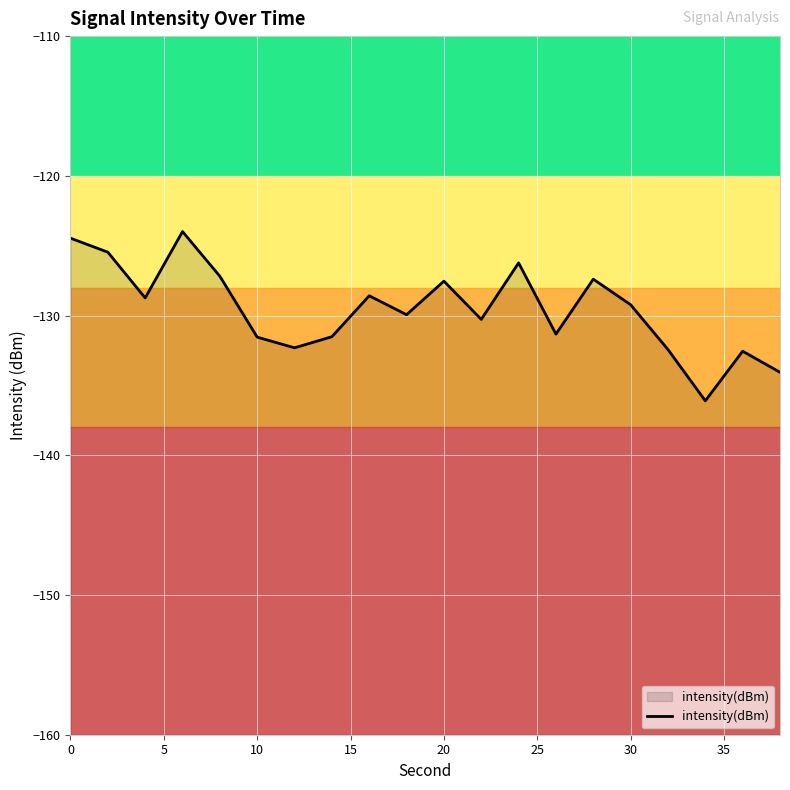

Is this an area chart (filled region under the line)?

No